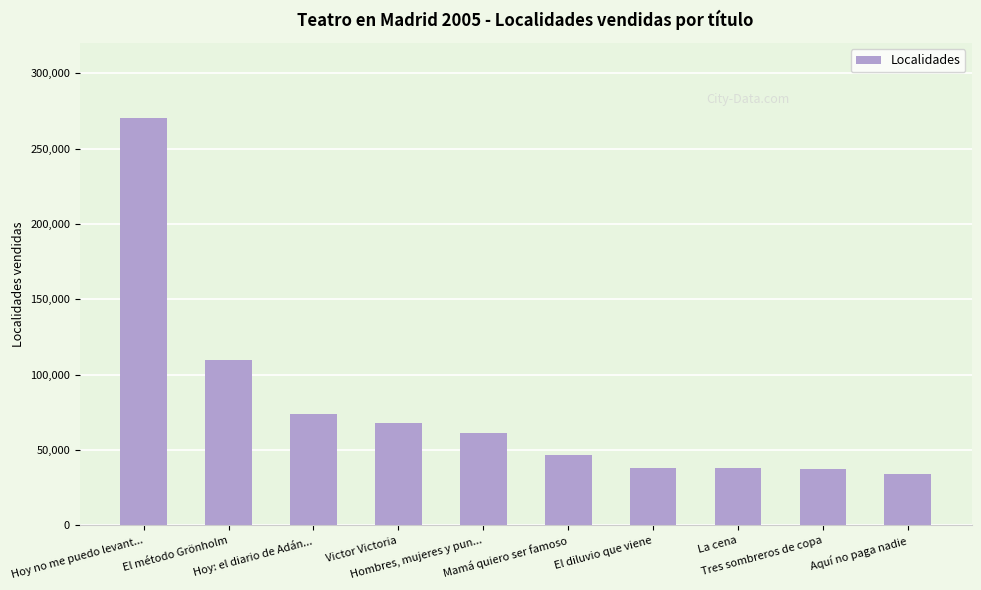

What is the smallest value displayed?

33913